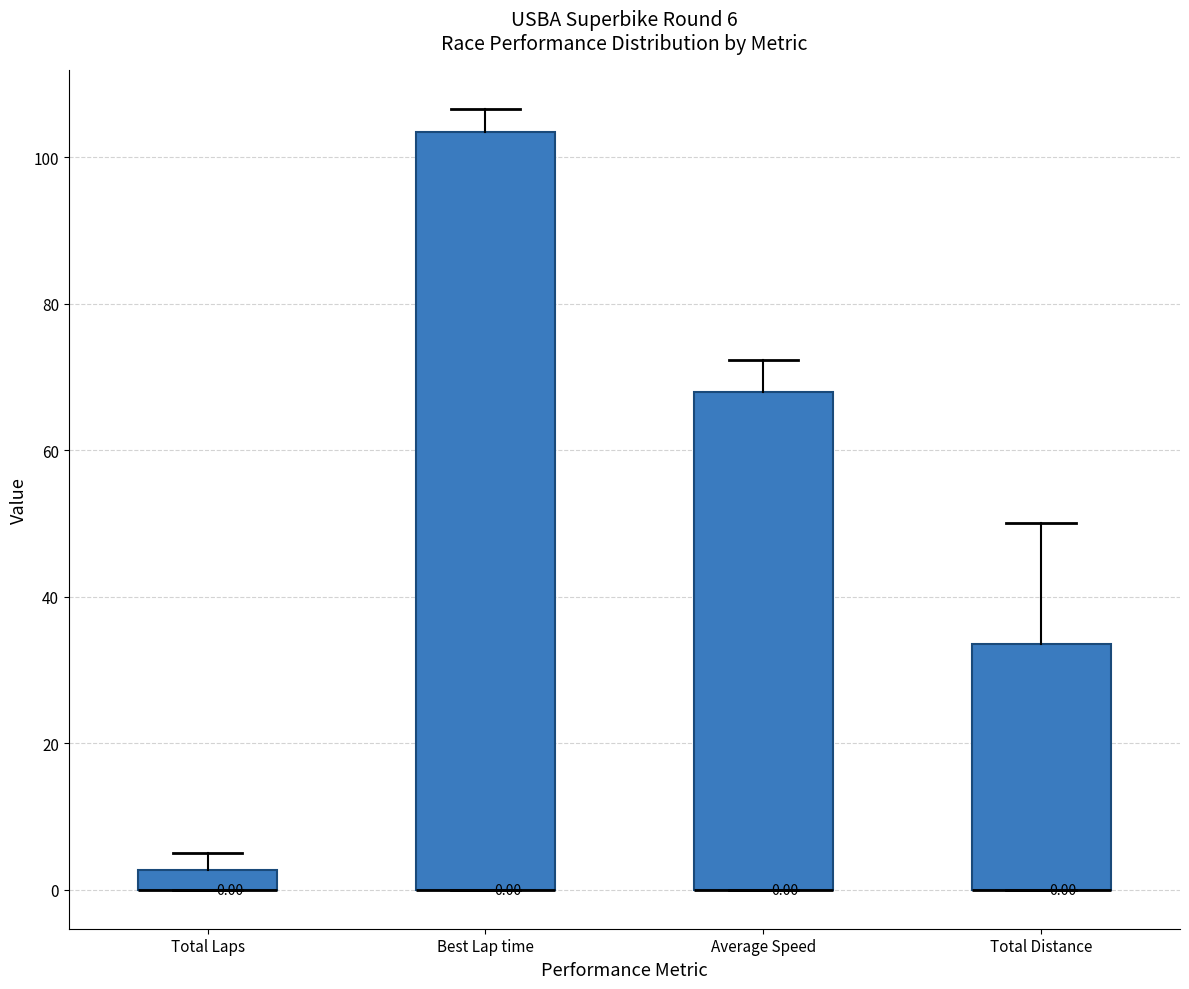

Which box is the tallest, from its lower edge to its upper edge?

Best Lap time